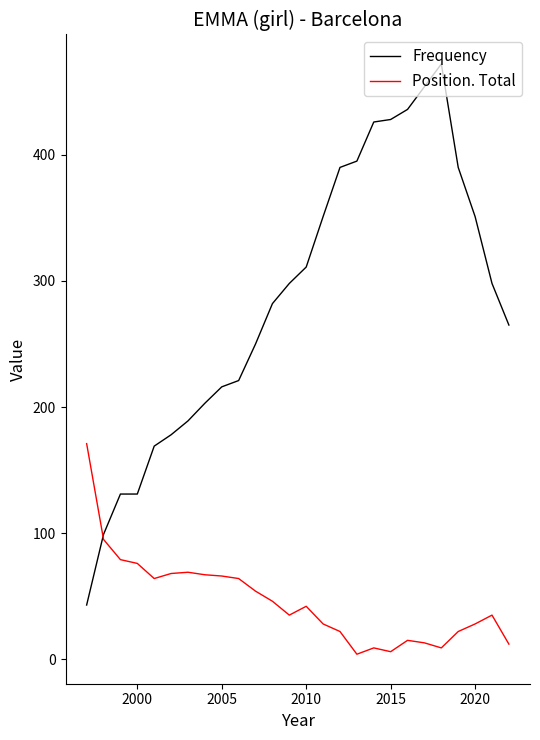

Which series has the largest range (max minus min)?

Frequency